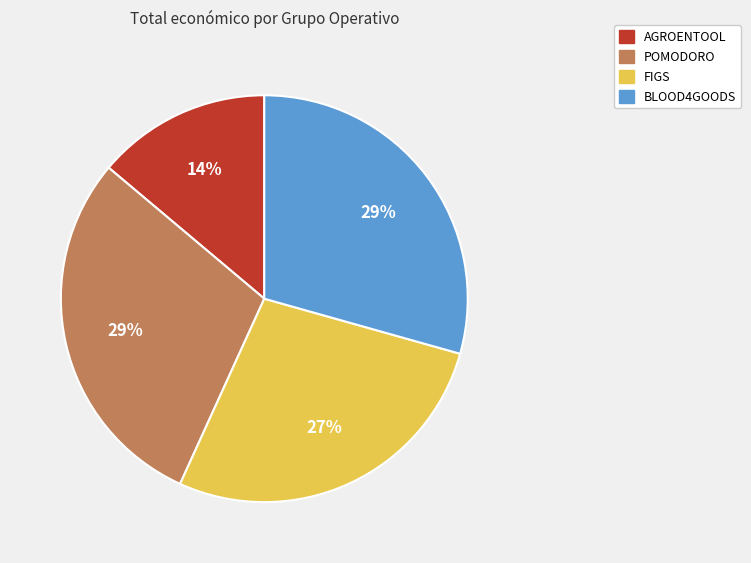

To the nearest percent, what portion does BLOOD4GOODS represent?

29%